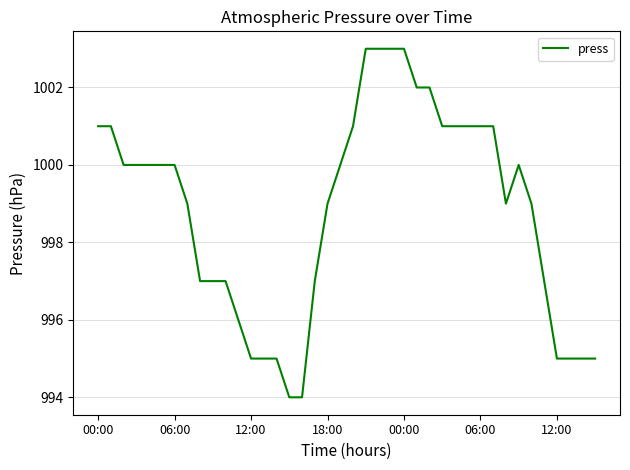

What is the average value?

999